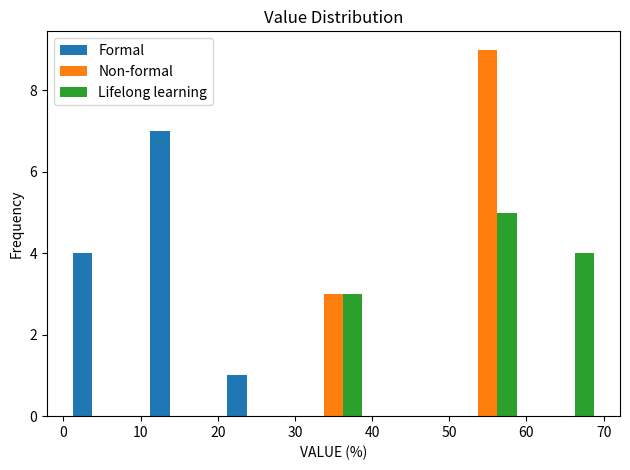

Reading left to right, transcribe this chart: for each range on the x-axis, give the height of each series' bar. The values are not printed on the chart, so give them approximately, as read against the axis.

0 to 10: Formal=4	Non-formal=0	Lifelong learning=0
10 to 20: Formal=7	Non-formal=0	Lifelong learning=0
20 to 30: Formal=1	Non-formal=0	Lifelong learning=0
30 to 40: Formal=0	Non-formal=3	Lifelong learning=3
40 to 50: Formal=0	Non-formal=0	Lifelong learning=0
50 to 60: Formal=0	Non-formal=9	Lifelong learning=5
60 to 70: Formal=0	Non-formal=0	Lifelong learning=4